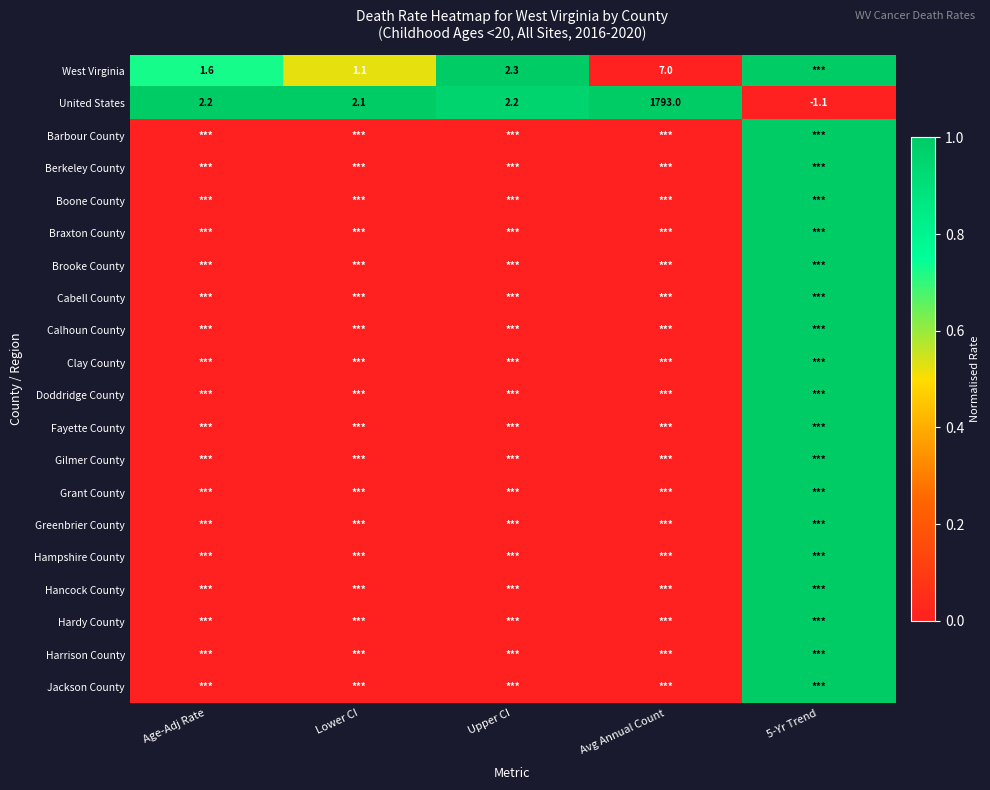

The value of Fayette County at Age-Adj Rate is -0.4. True or false?

False